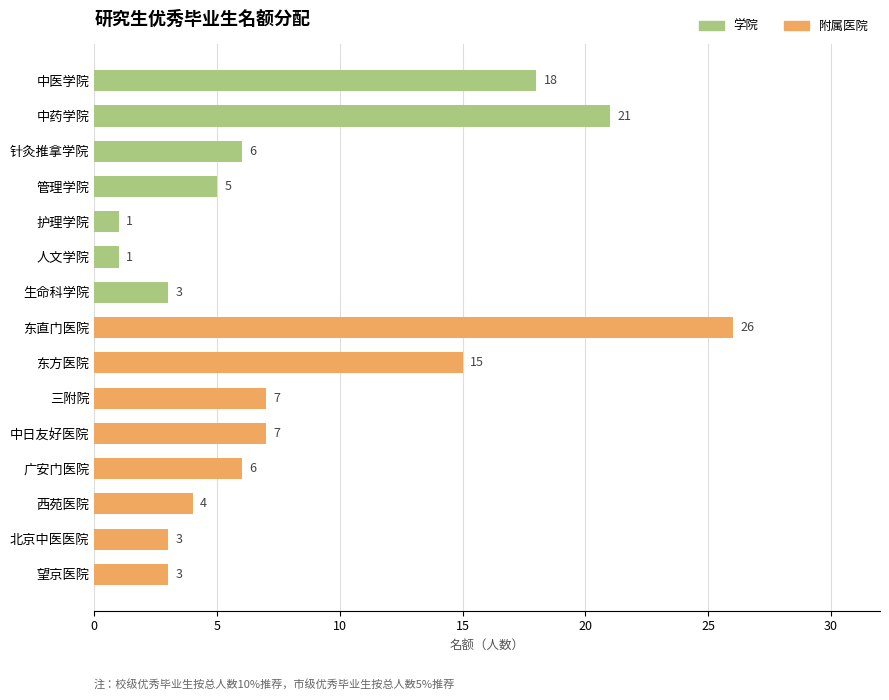

At which label is the value closest to 13?

东方医院